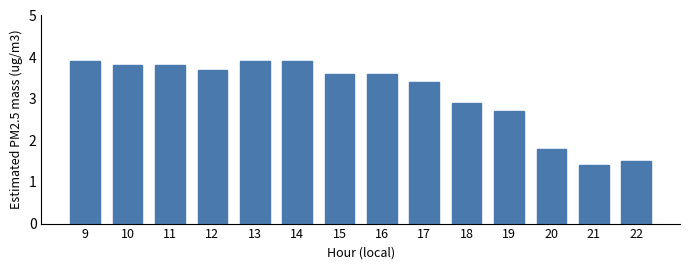

How many bars are there in total?

14